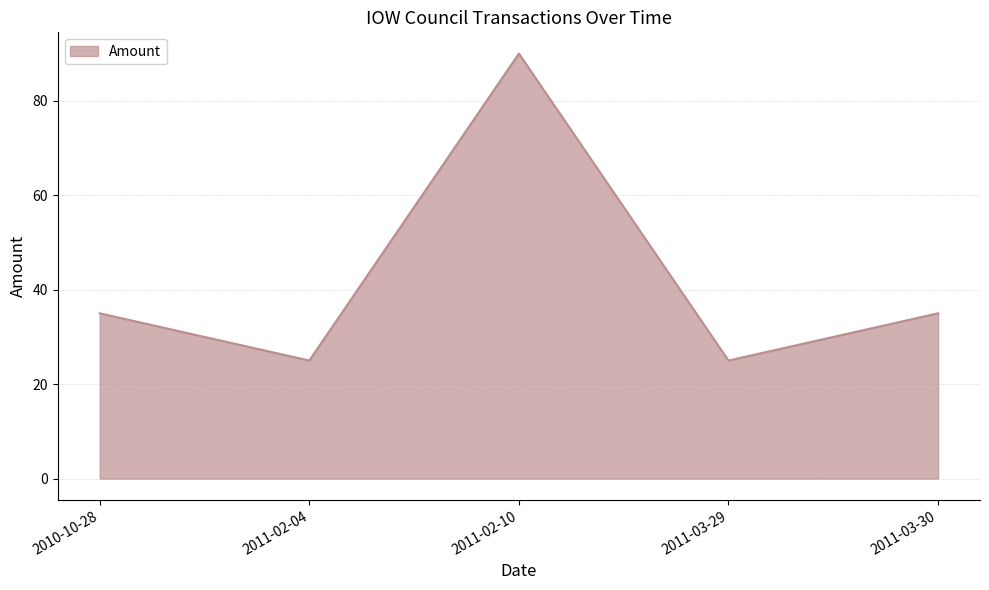

What position from the left is 2011-02-10?

3